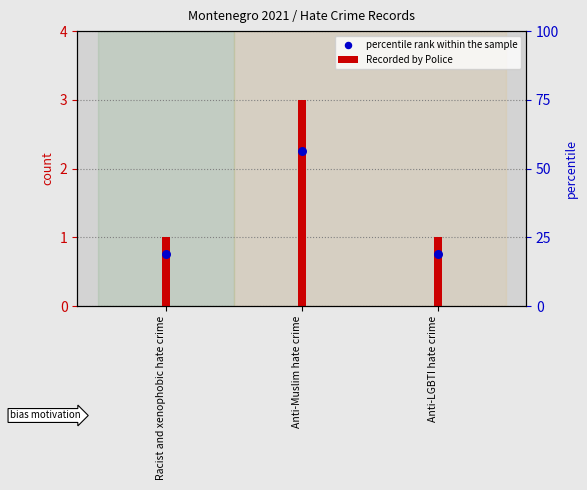

At which category is the sum across all series the highest?

Anti-Muslim hate crime